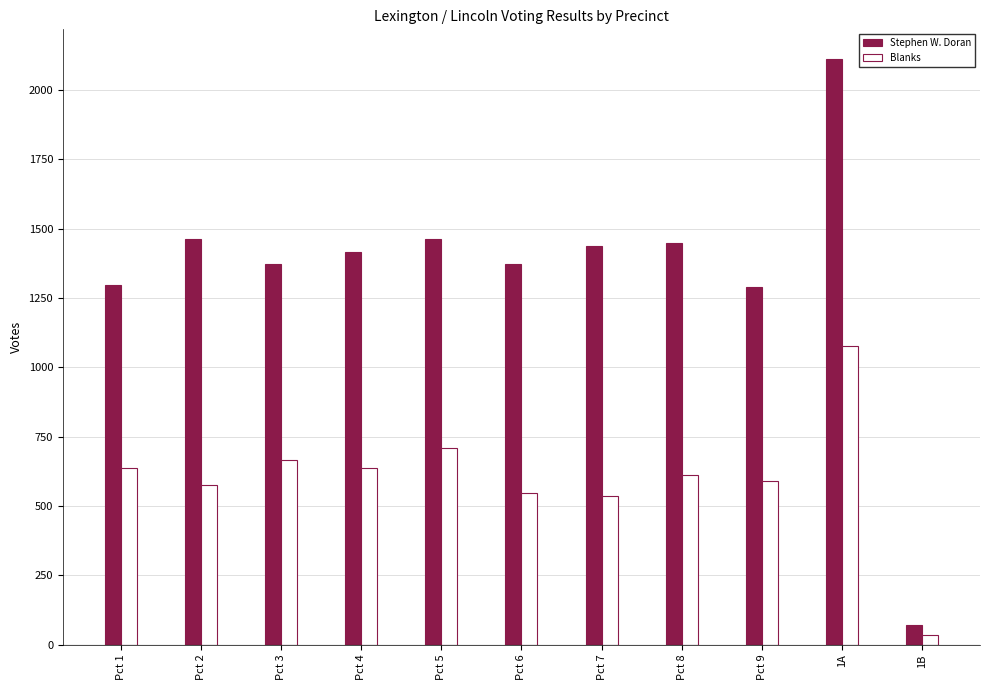

List the series in order of their overall mean, lowest first.

Blanks, Stephen W. Doran